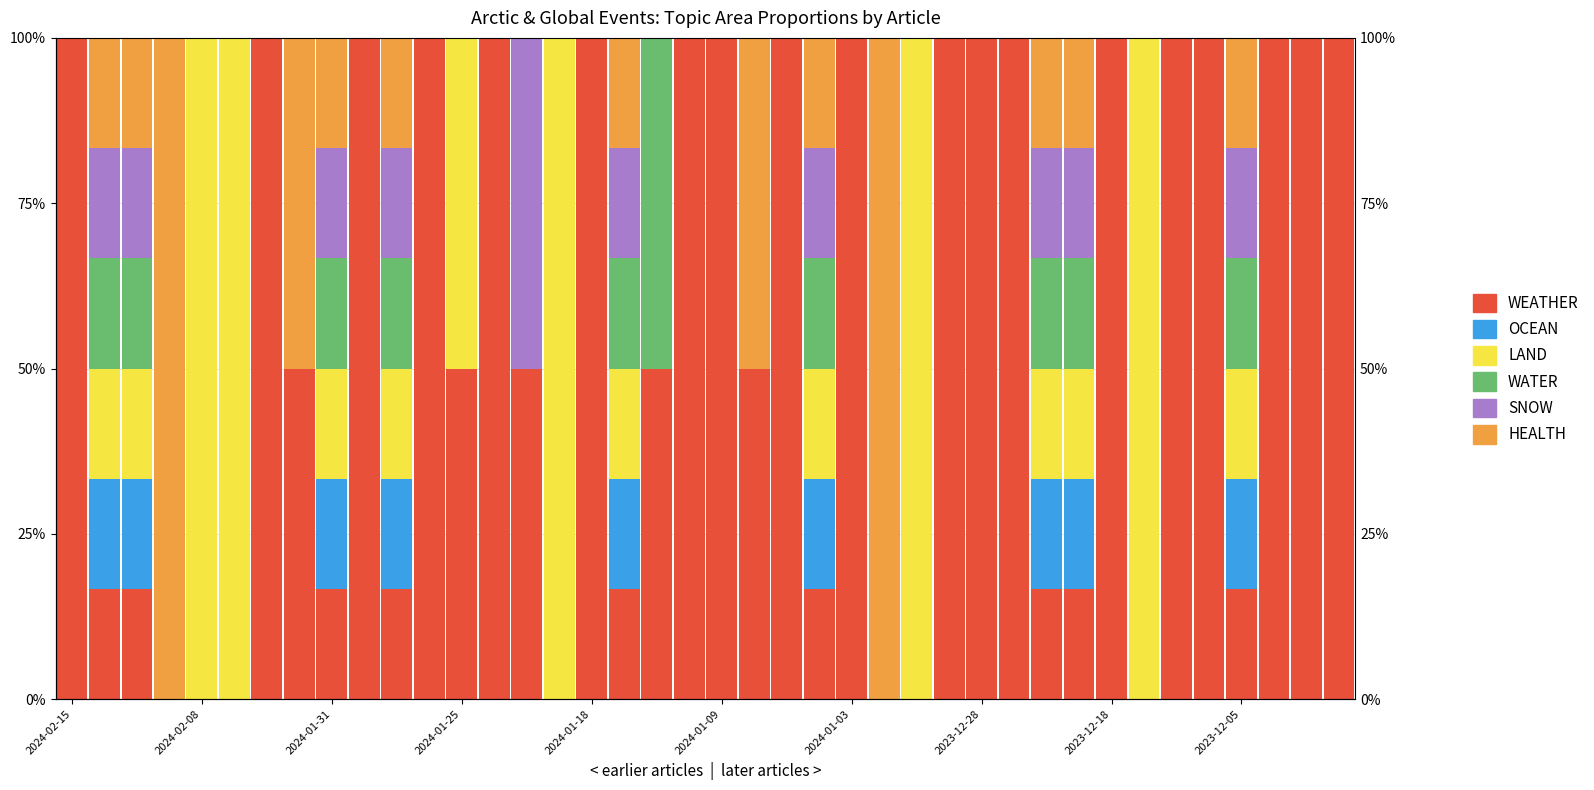

What is the difference between the maximum and minimum values in the HEALTH series?

1.0